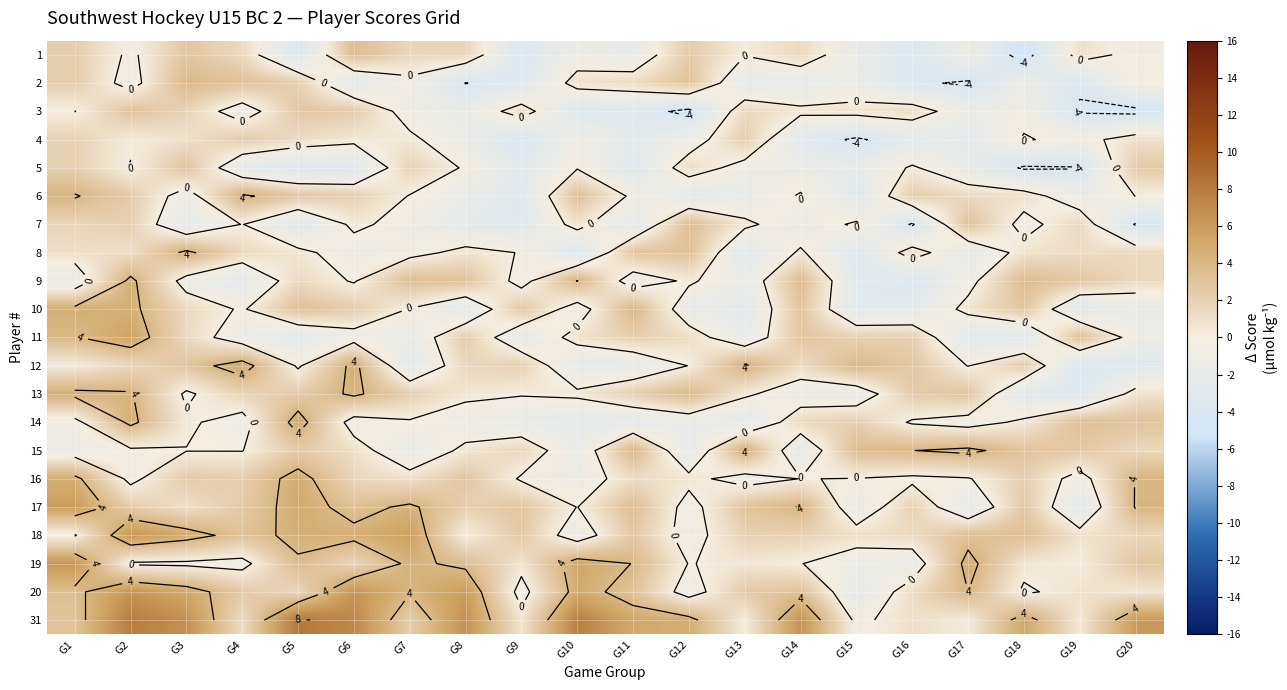

At how many categories does at least one series exceed 1?

20